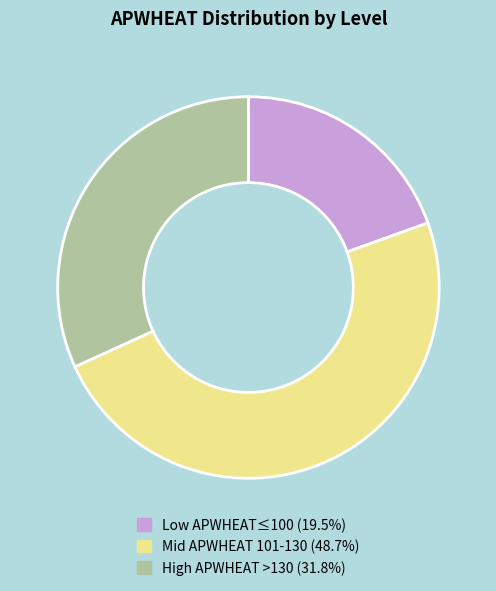

How many segments does this pie chart have?

3